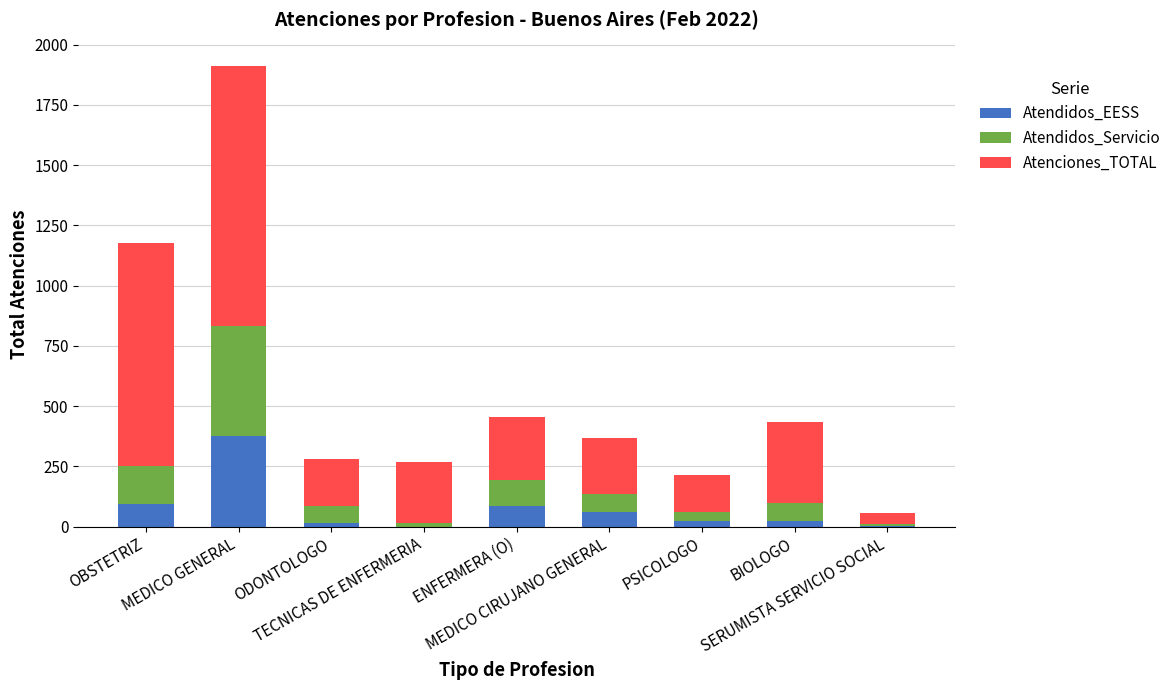

Are the bars grouped side by side (vs. stacked)?

No